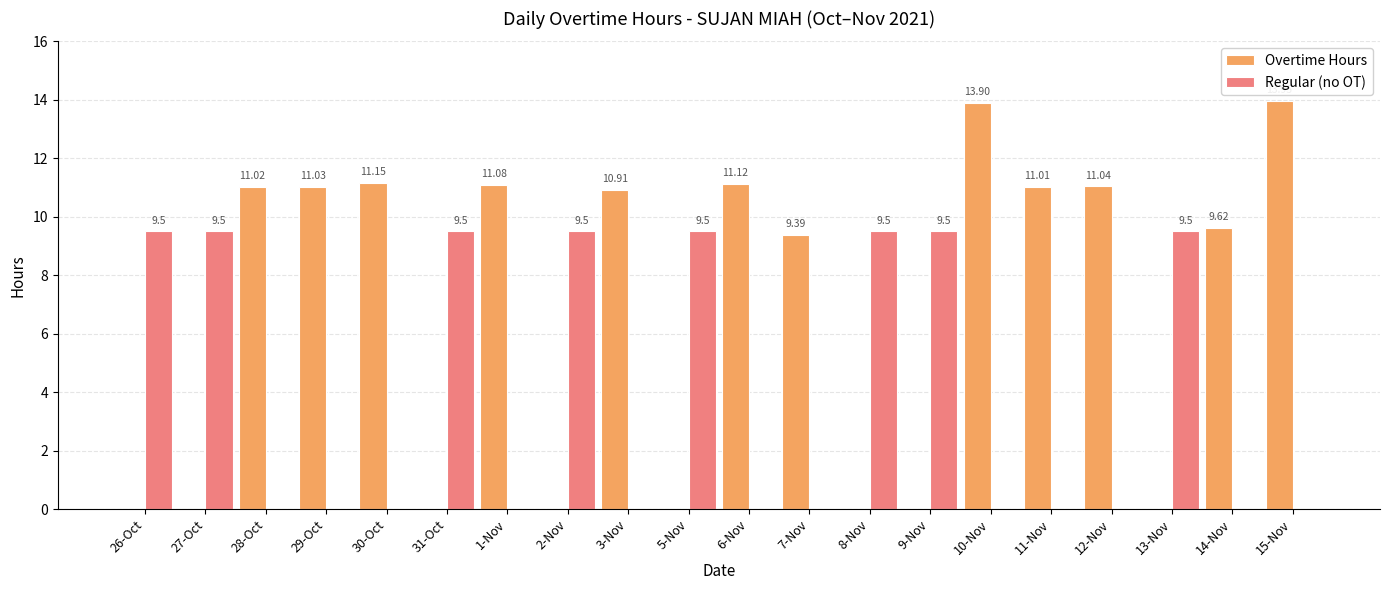

The Overtime Hours series shows -5.5 at 9-Nov. True or false?

False